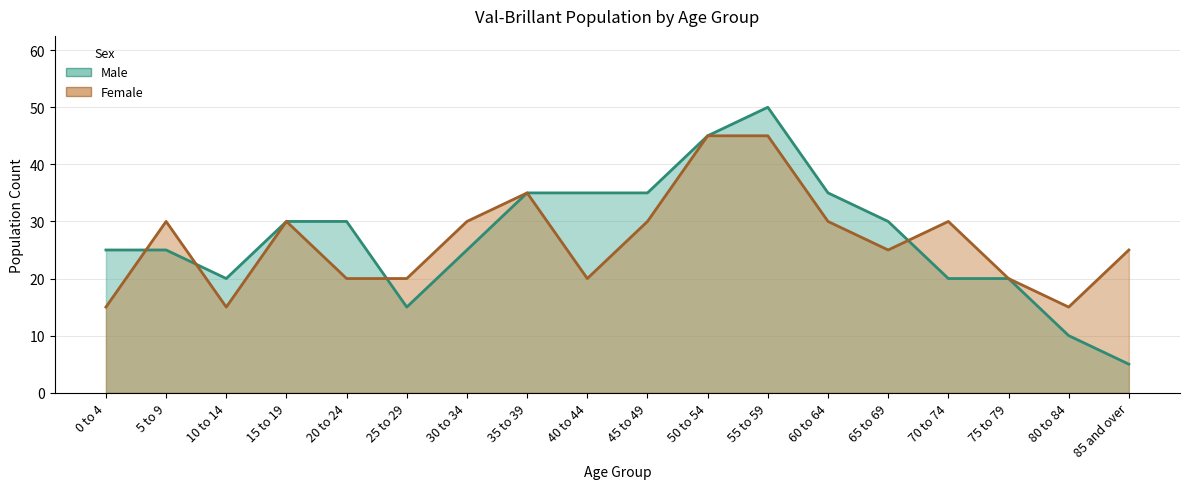

In Female, how many points are lower than both neighbors (excluding endpoints)?

4